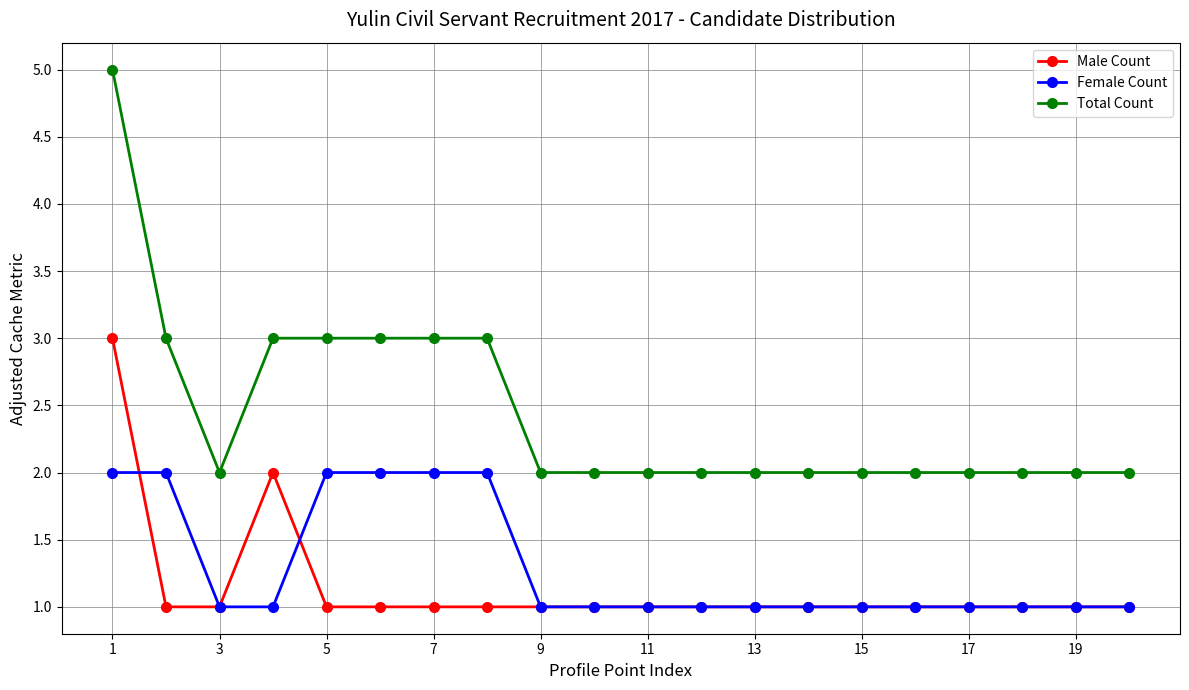

Which series has the largest range (max minus min)?

Total Count